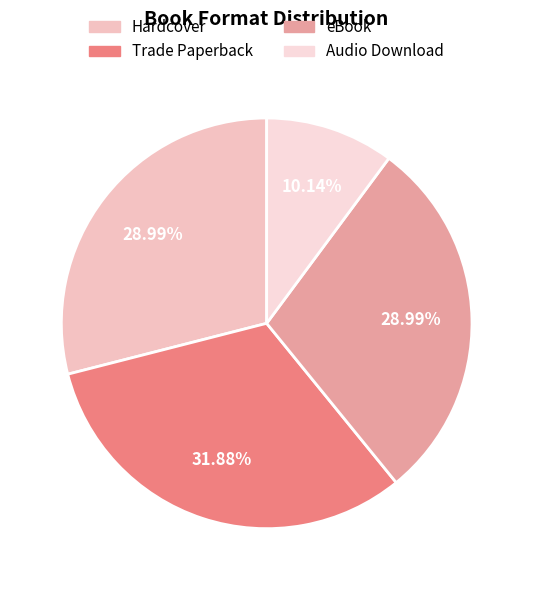

How many segments does this pie chart have?

4